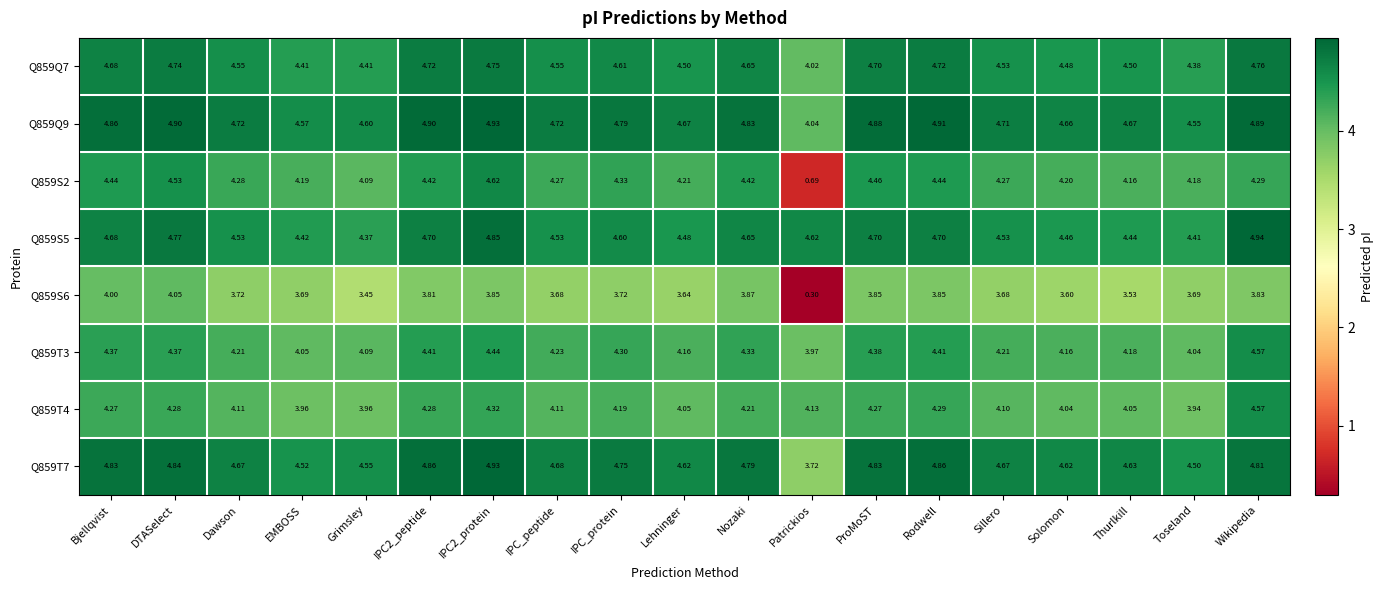

At which label is Q859S6 closest to 2?

Grimsley